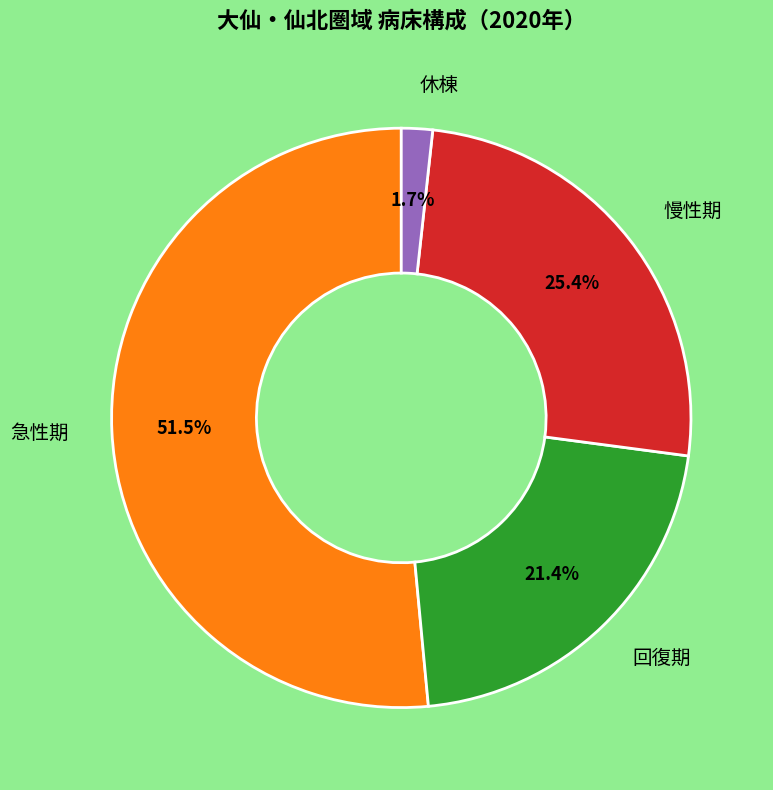

Is there any slice that represents more than half of the pie?

Yes